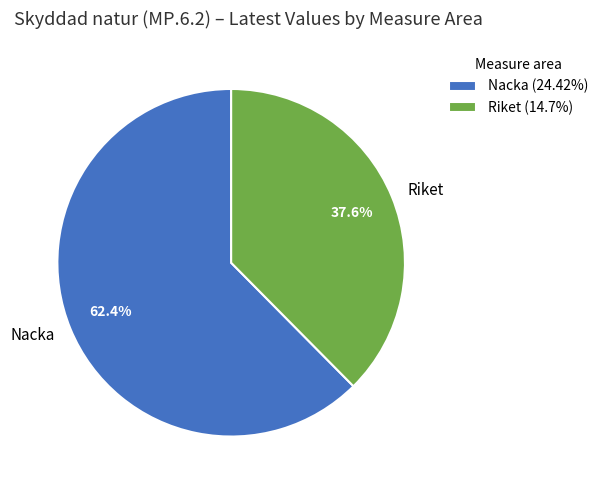

Count the number of slices in the pie.

2